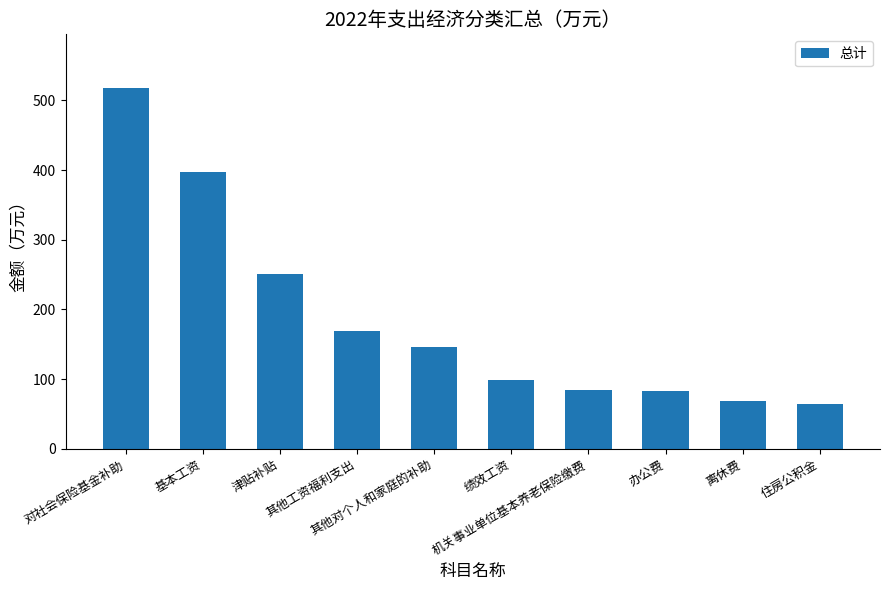

Which label corresponds to the largest value in the chart?

对社会保险基金补助